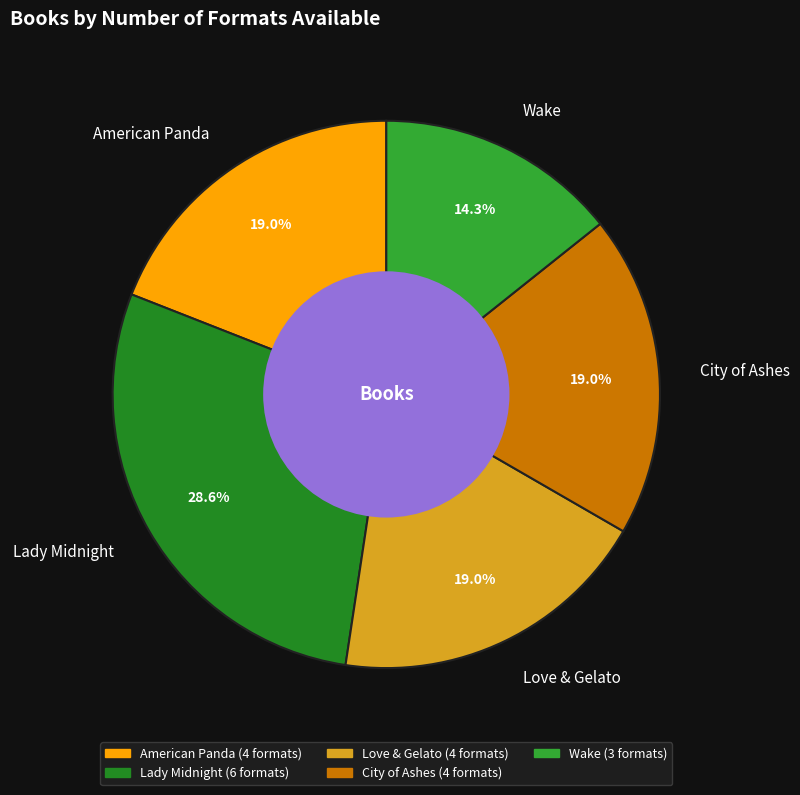

How many slices are in this pie chart?

5